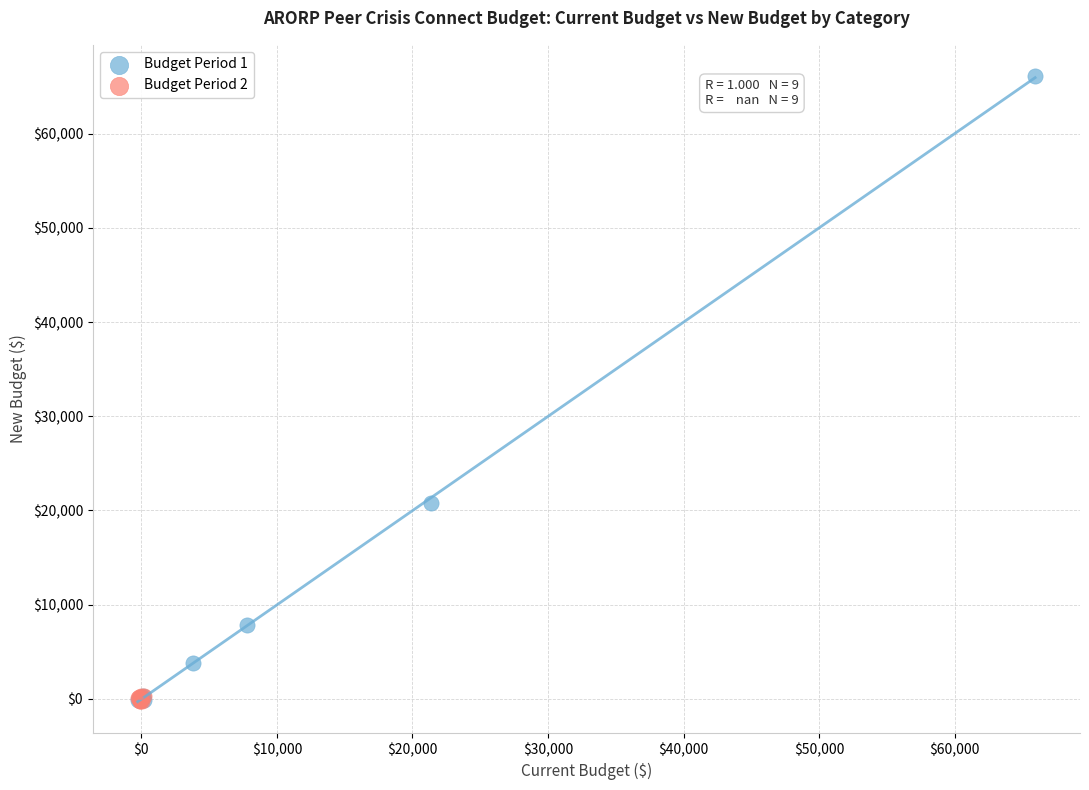

What are all the series names shown in the legend?

Budget Period 1, Budget Period 2